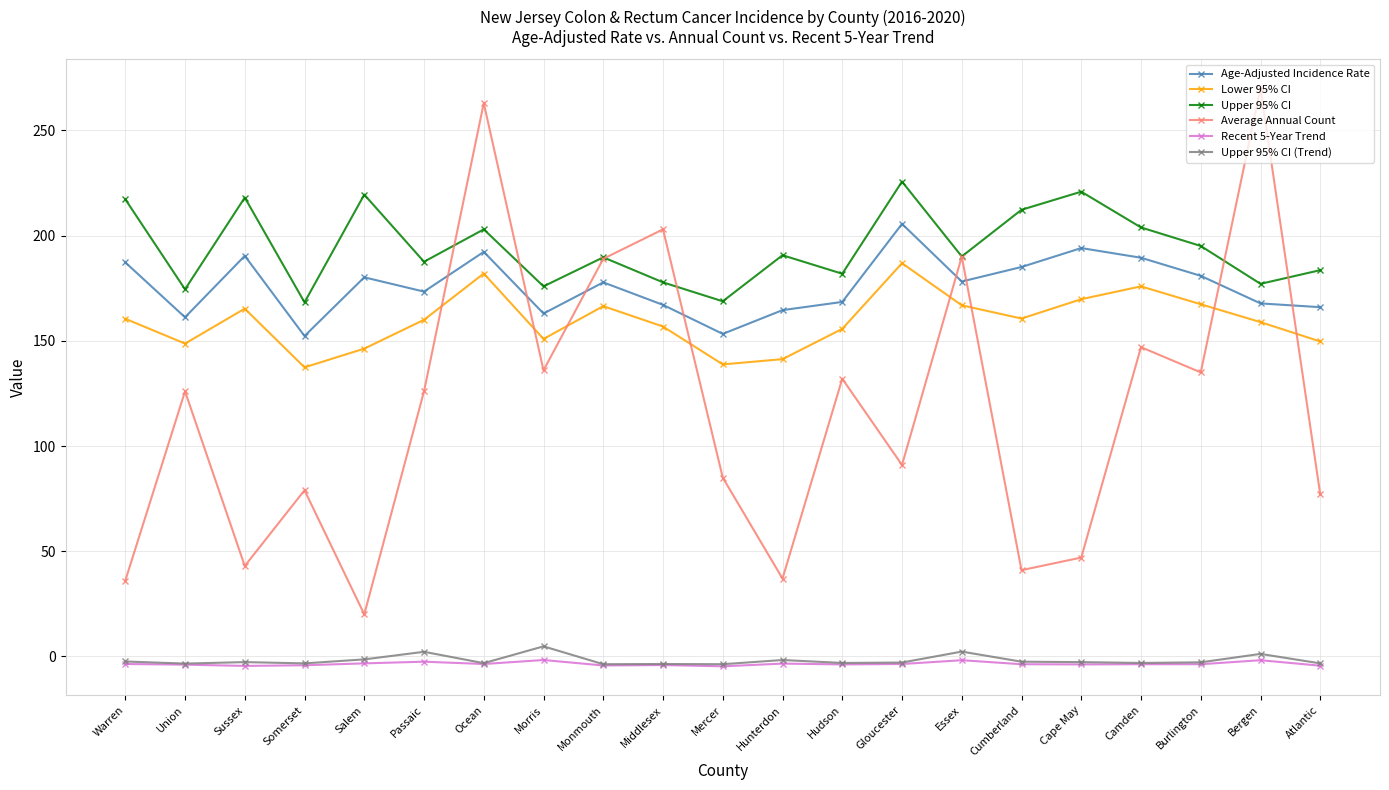

Is it true that Age-Adjusted Incidence Rate equals 161.2 at Union?

True